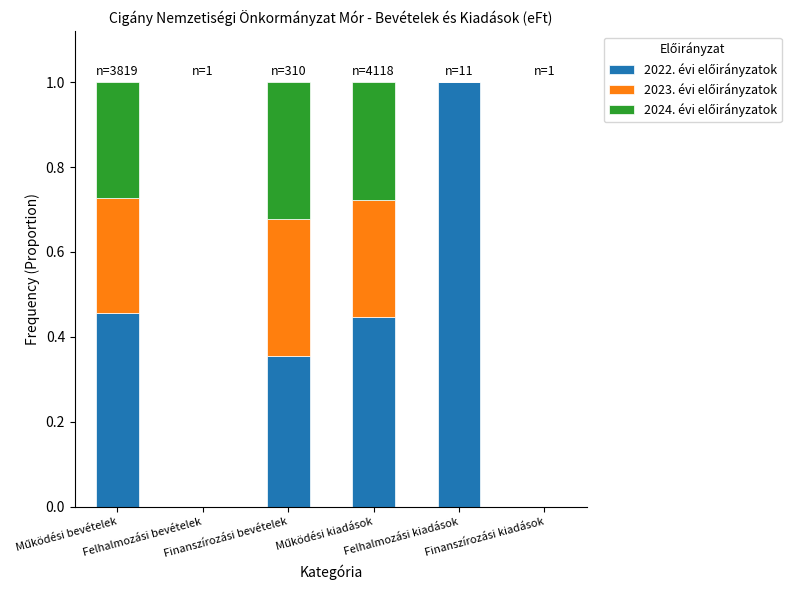

The 2024. évi előirányzatok series shows 0.3 at Finanszírozási bevételek. True or false?

True